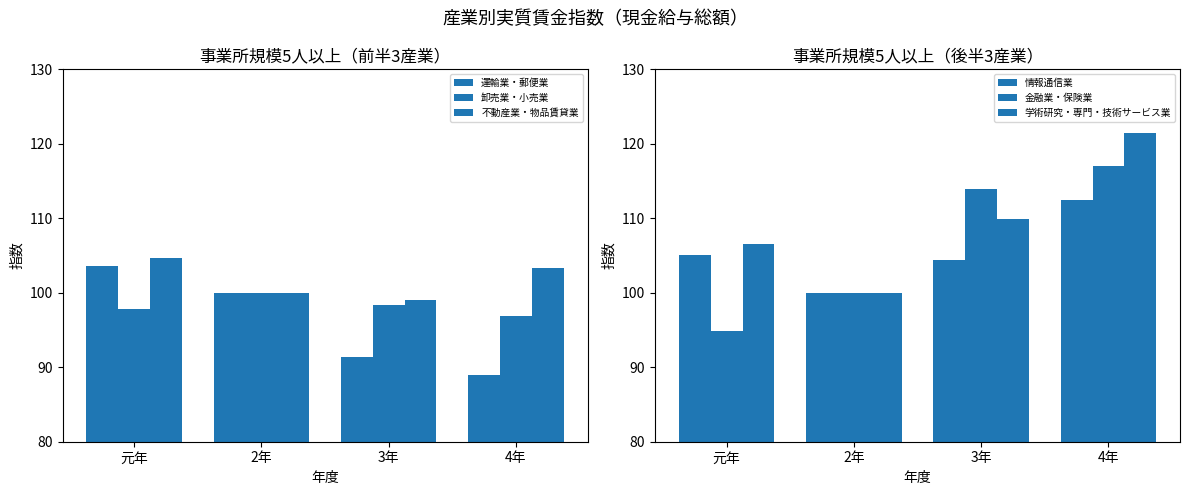

What is the difference between the second highest and second lowest values in the 不動産業・物品賃貸業 series?

3.3